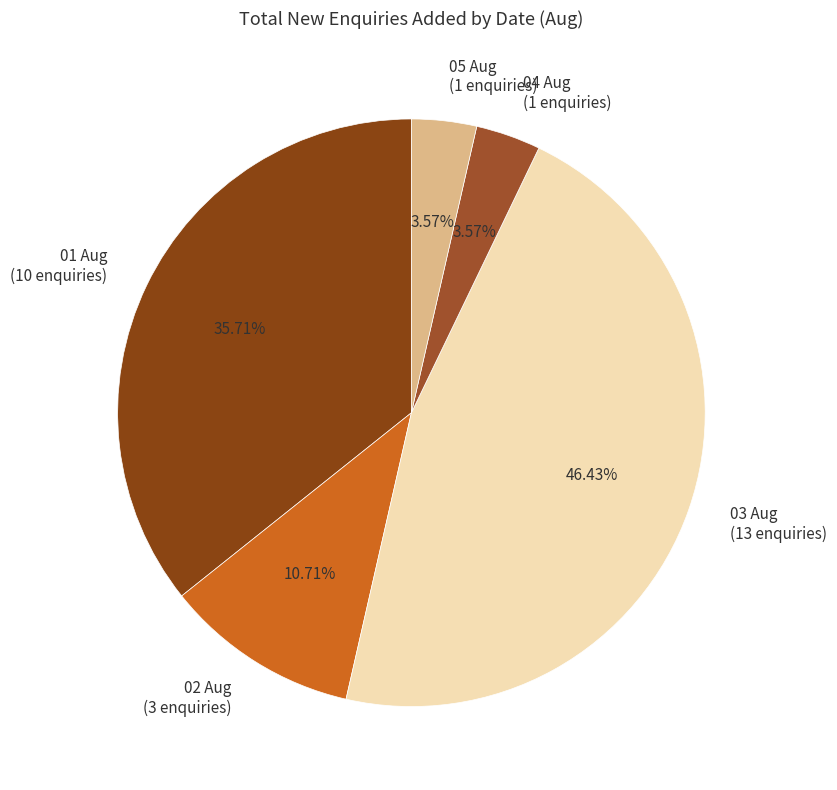

Does 01 Aug represent more than half of the total?

No